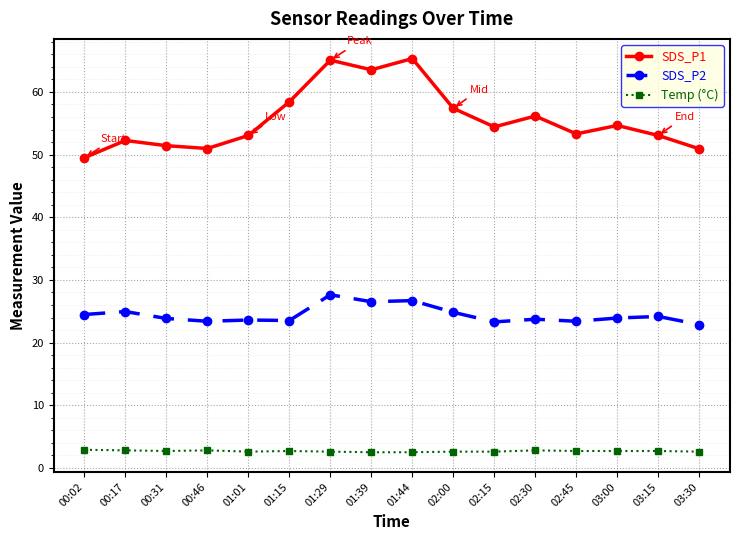

What is the minimum value for SDS_P1?

49.5